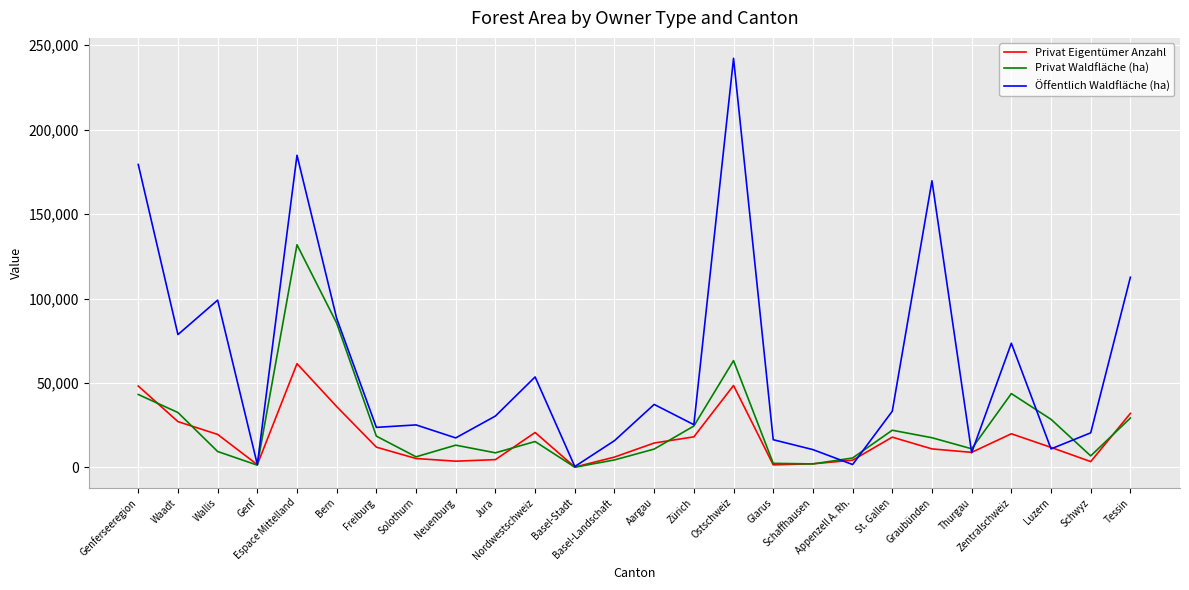

Which series has the largest total across all categories?

Öffentlich Waldfläche (ha)